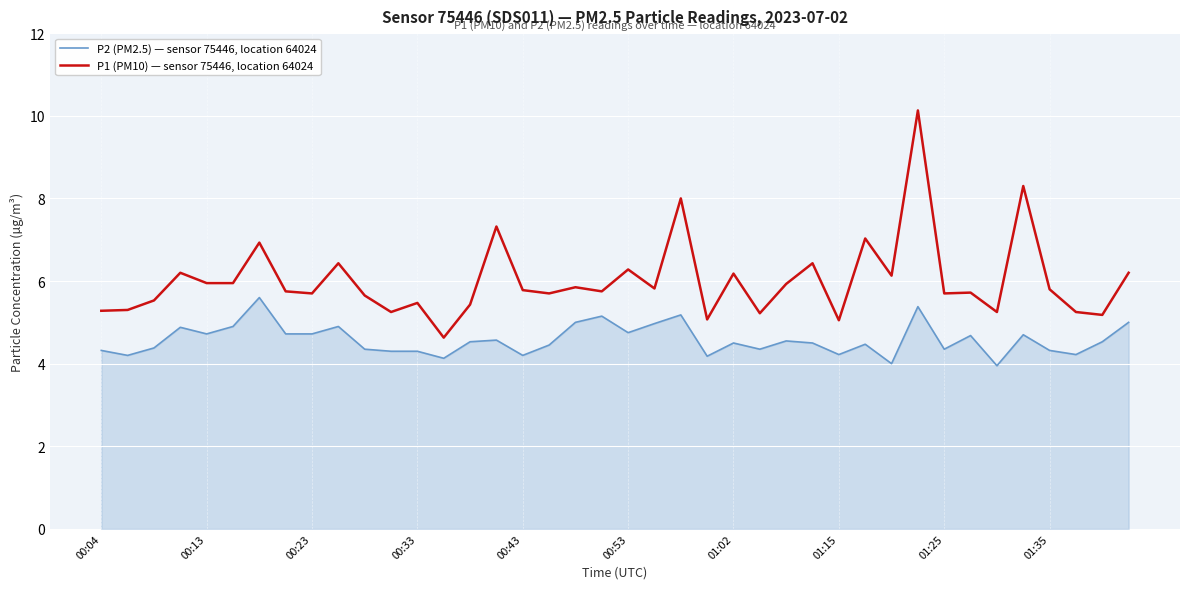

Which series has the largest total across all categories?

P1 (PM10) — sensor 75446, location 64024